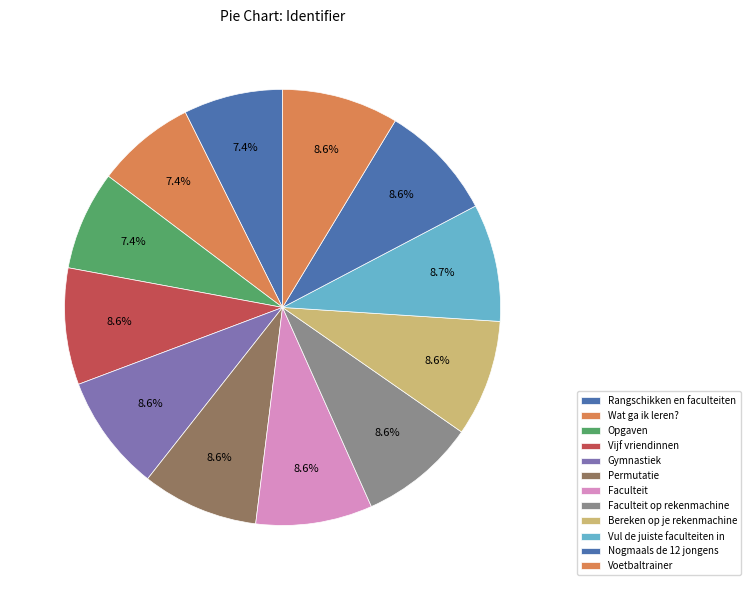

Count the number of slices in the pie.

12